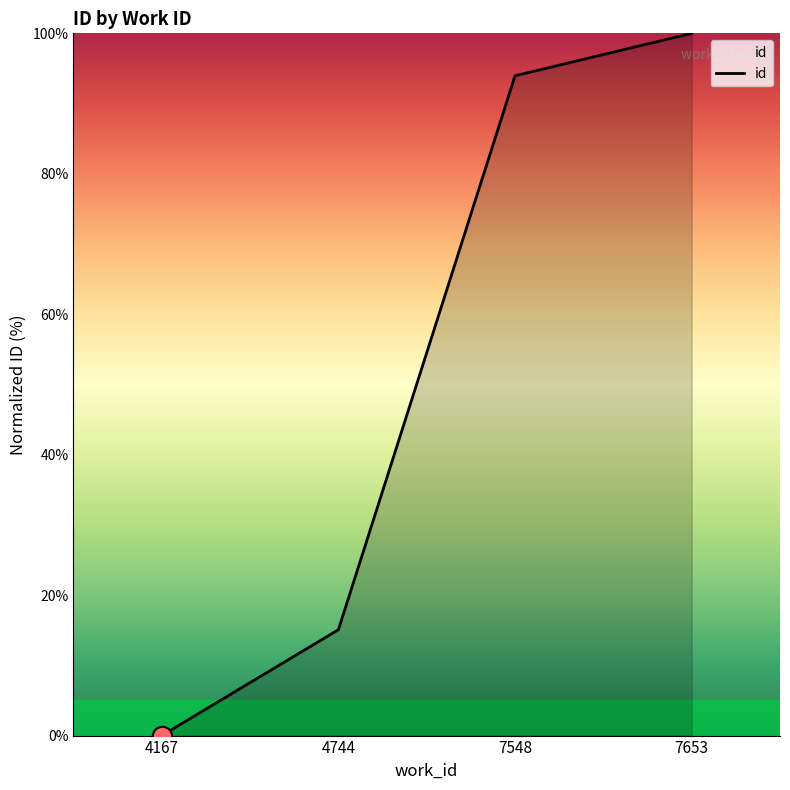

What is the greatest value displayed?

100.0